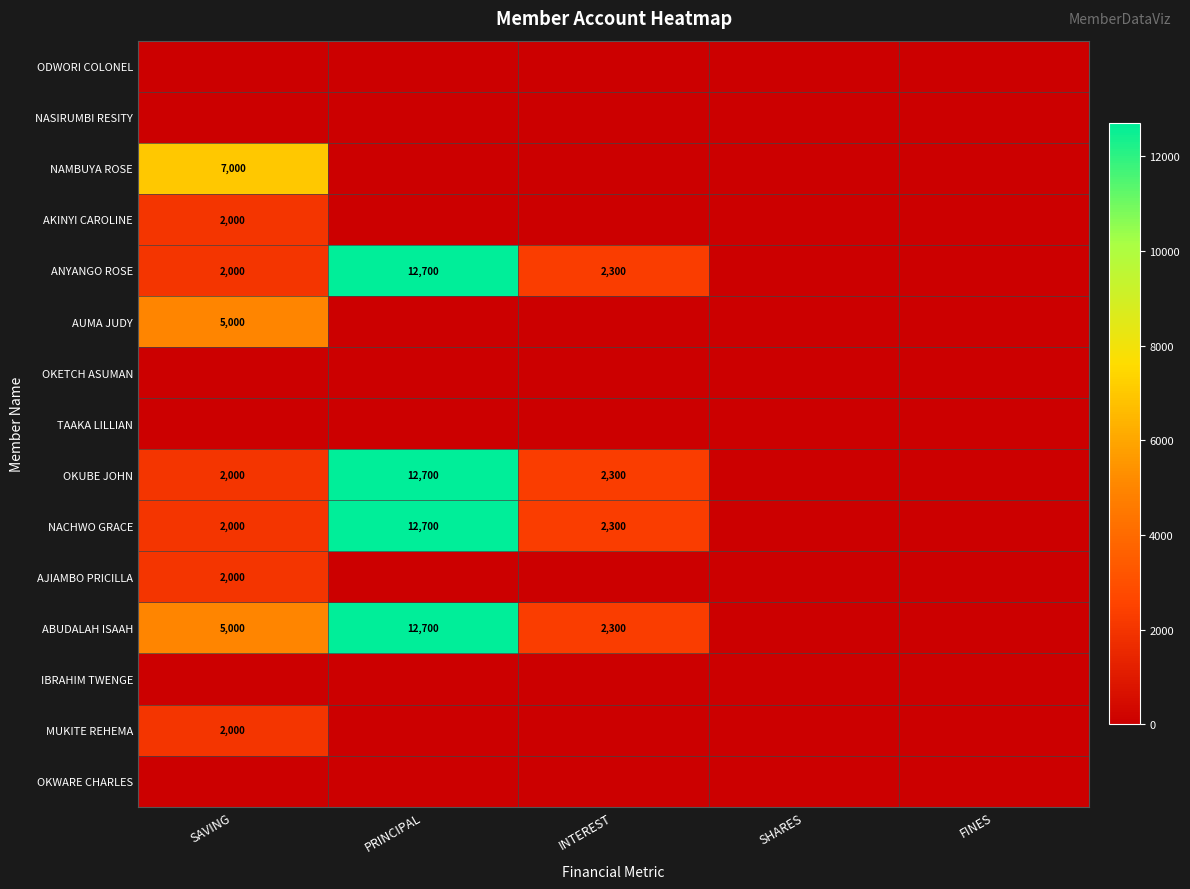

Which category has the highest value across all series?

PRINCIPAL